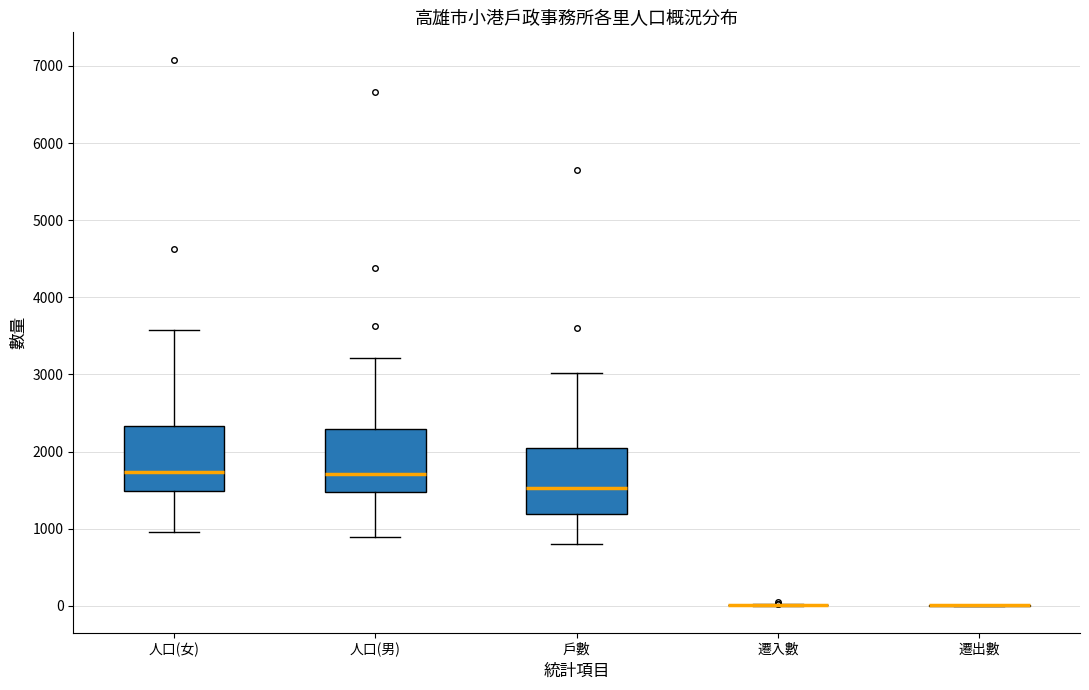

Where is the upper edge of the box for 戶數 on the y-axis? The values are not printed on the chart, so give them approximately, as read against the axis.

2000